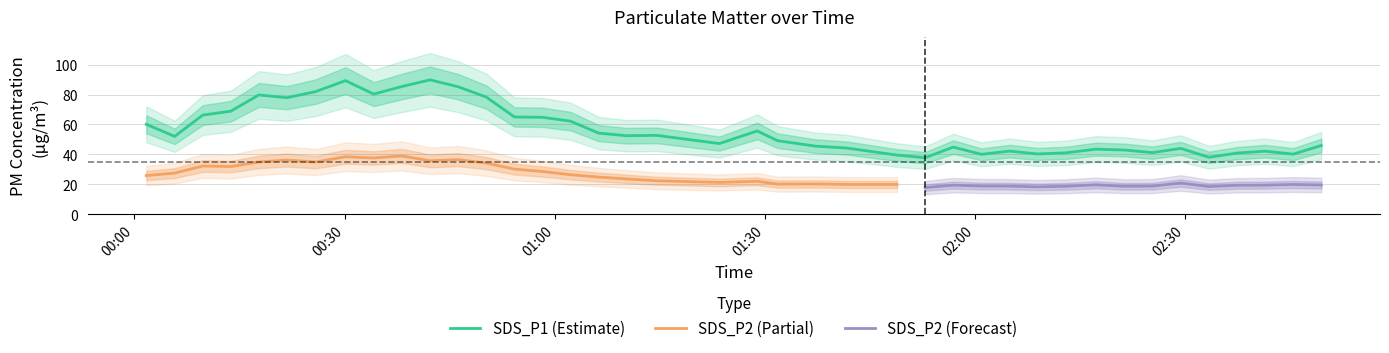

What is the maximum value shown in the chart?

89.8